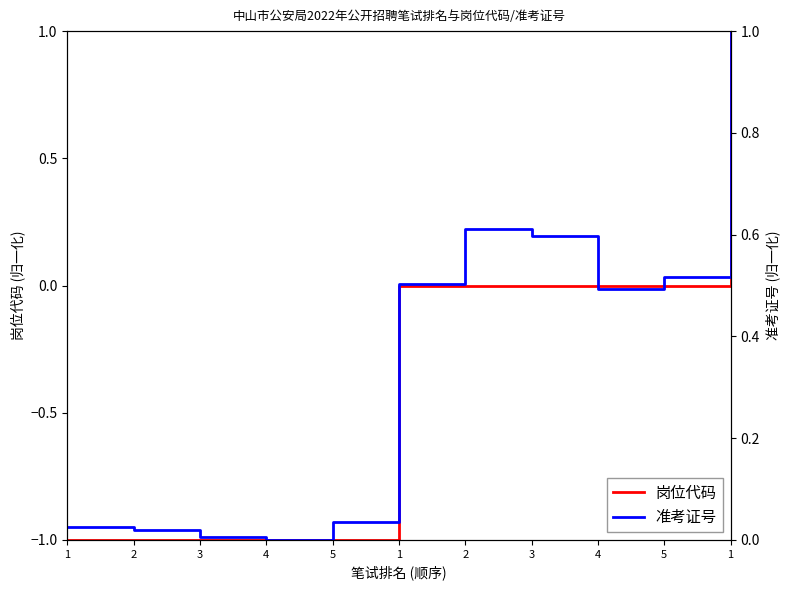

List the series in order of their peak value, highest first.

岗位代码, 准考证号